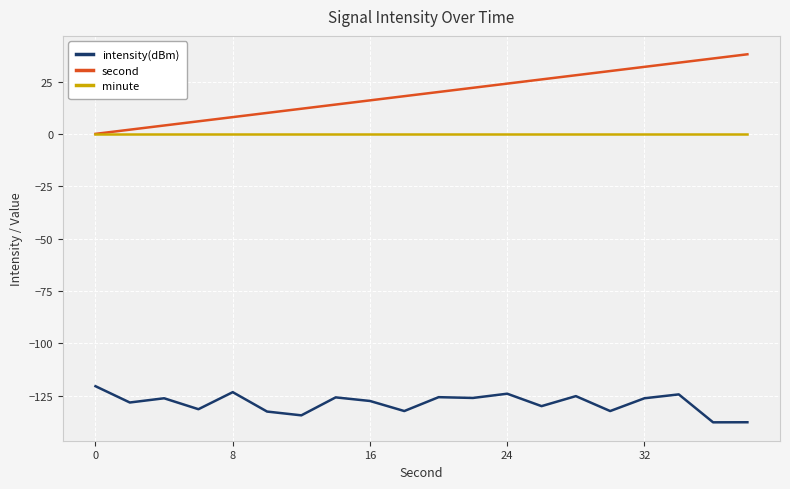

What is the lowest value of the intensity(dBm) series?

-137.7